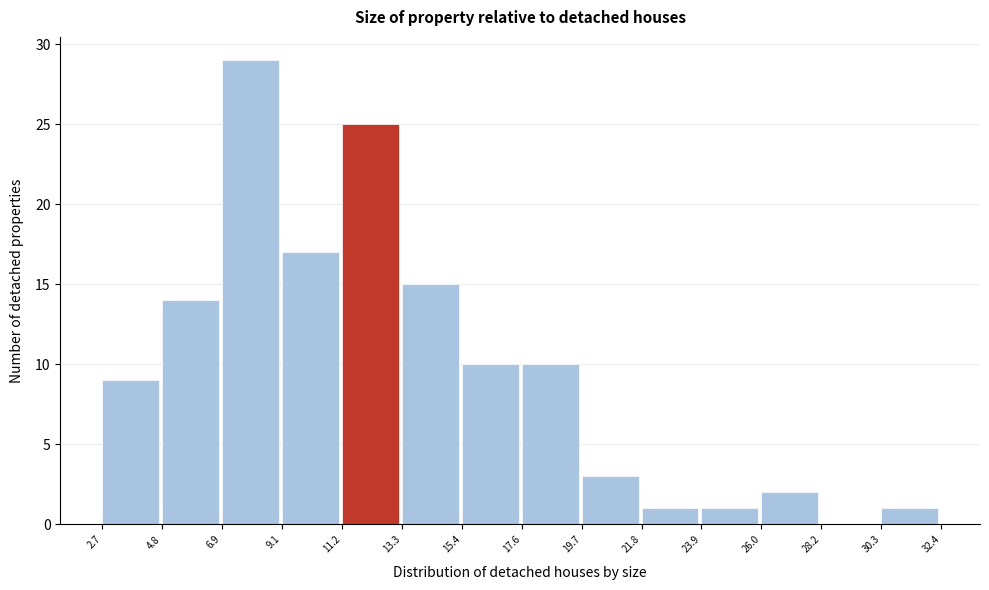

Reading left to right, transcribe this chart: for each bar, give the range it covers on the x-axis and its height. The values are not printed on the chart, so give them approximately, as read against the axis.

2.7 to 4.8: 9
4.8 to 6.9: 14
6.9 to 9.1: 29
9.1 to 11.2: 17
11.2 to 13.3: 25
13.3 to 15.4: 15
15.4 to 17.6: 10
17.6 to 19.7: 10
19.7 to 21.8: 3
21.8 to 23.9: 1
23.9 to 26.0: 1
26.0 to 28.2: 2
28.2 to 30.3: 0
30.3 to 32.4: 1